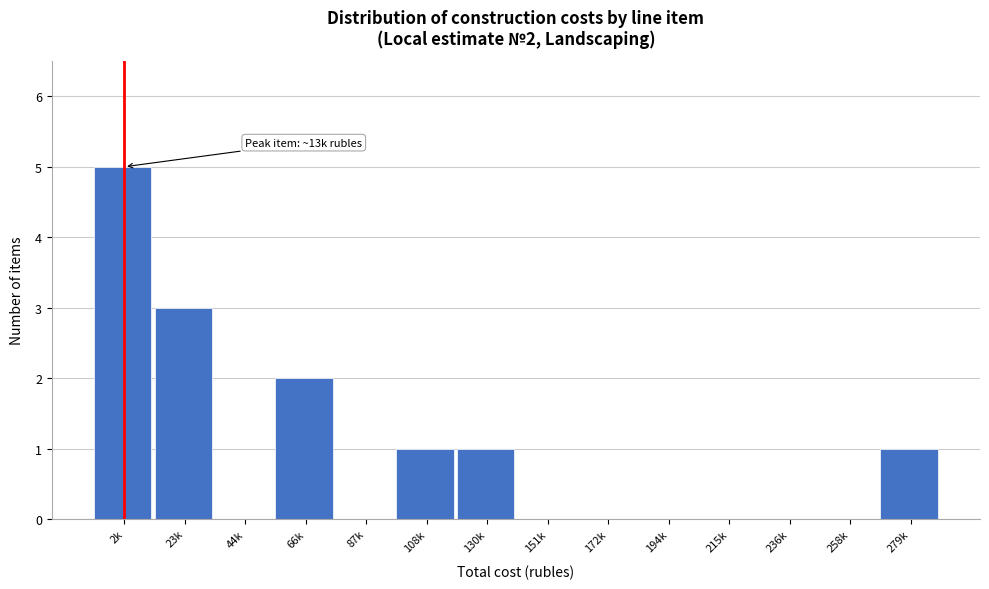

Reading right to left, what are all the values shown in this chart?

279k=1	258k=0	236k=0	215k=0	194k=0	172k=0	151k=0	130k=1	108k=1	87k=0	66k=2	44k=0	23k=3	2k=5